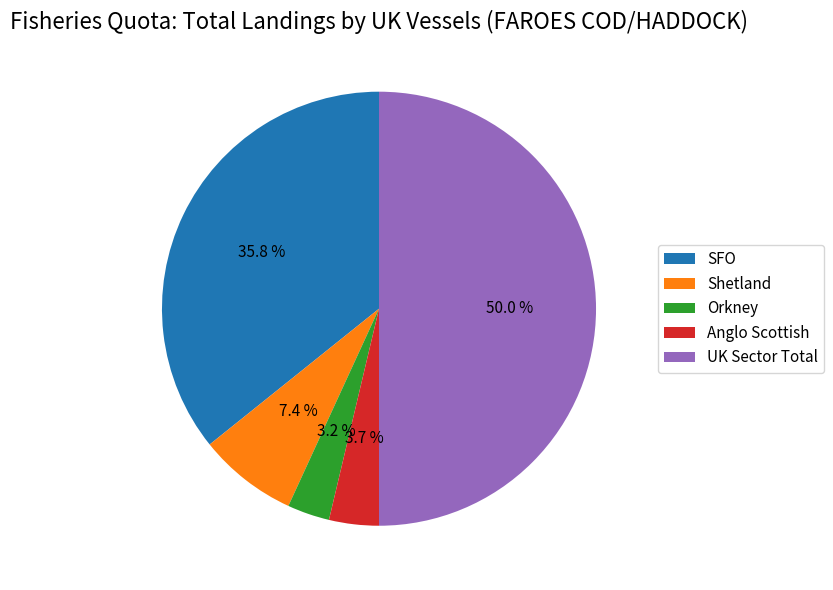

Between Shetland and SFO, which is larger?

SFO